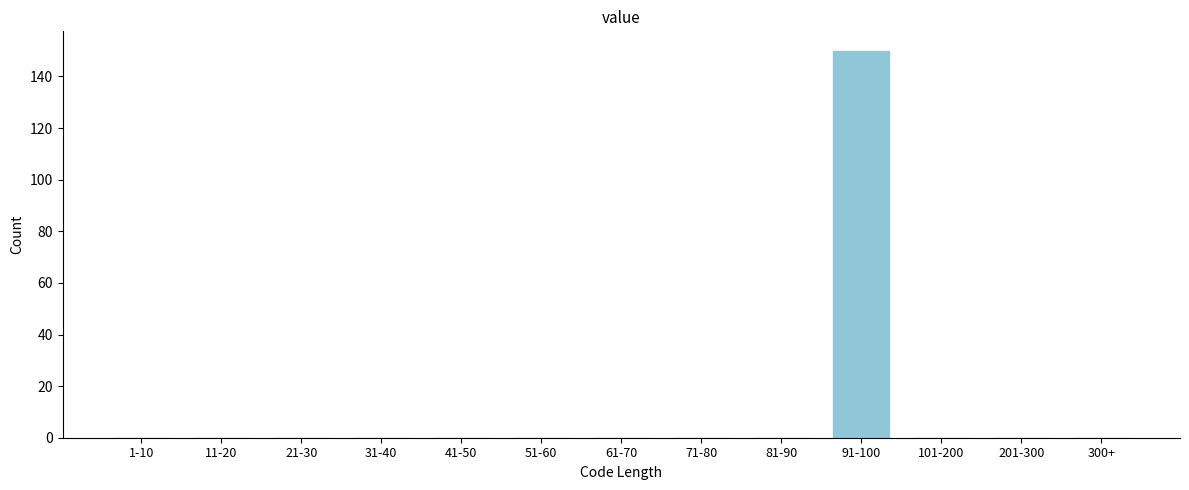

Reading right to left, list all the values displayed in this chart.

300+=0	201-300=0	101-200=0	91-100=150	81-90=0	71-80=0	61-70=0	51-60=0	41-50=0	31-40=0	21-30=0	11-20=0	1-10=0